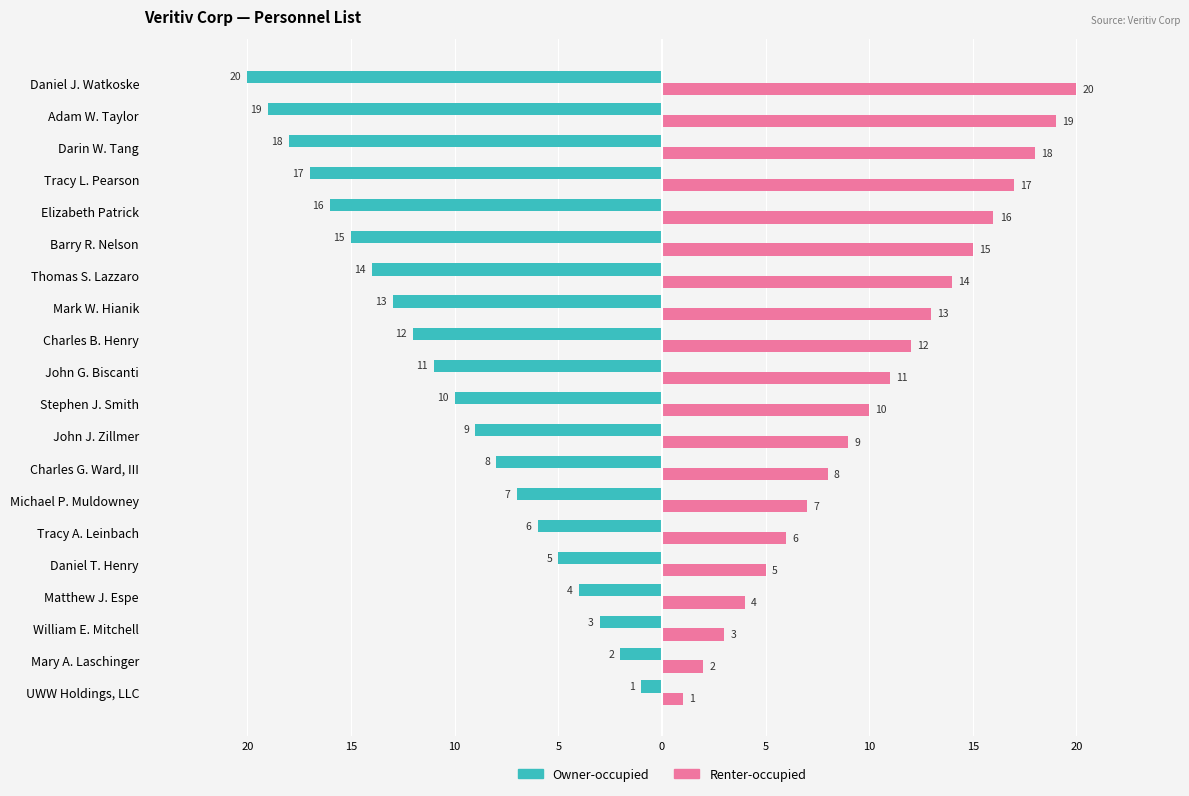

What are all the series names shown in the legend?

Owner-occupied, Renter-occupied